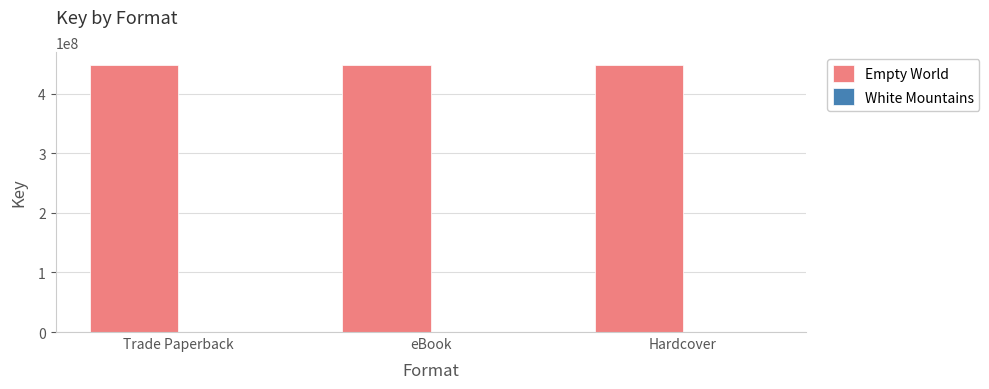

The value of Empty World at Hardcover is 447846952. True or false?

True